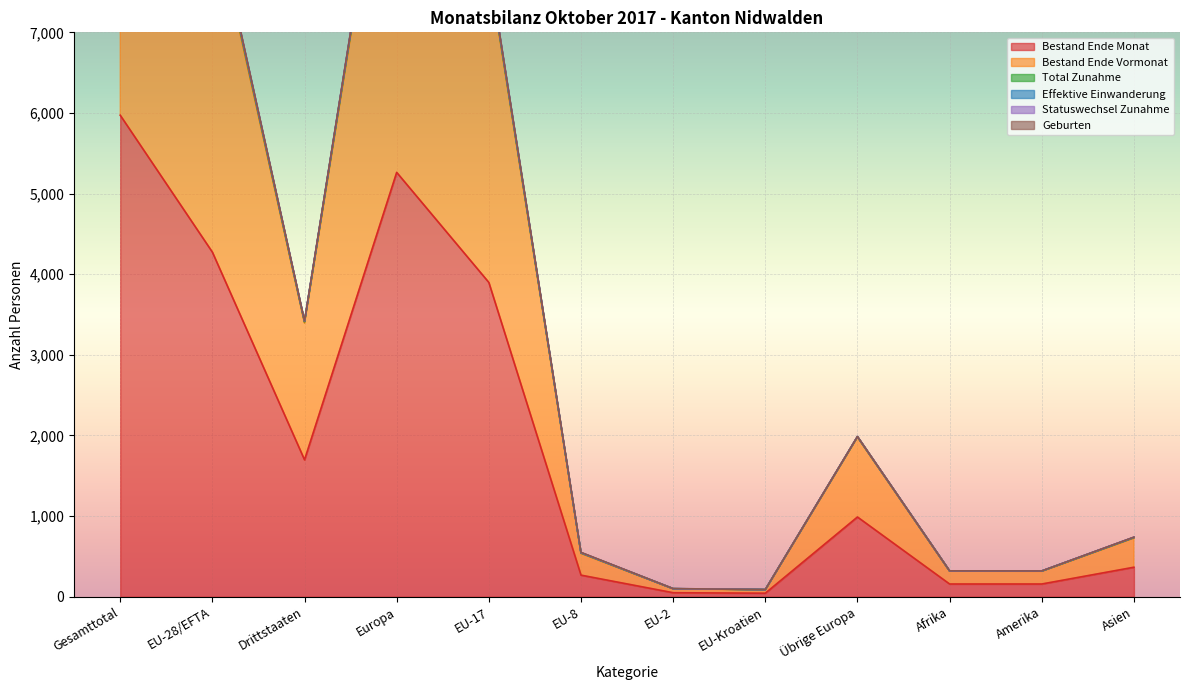

Which category has the lowest value across all series?

EU-Kroatien